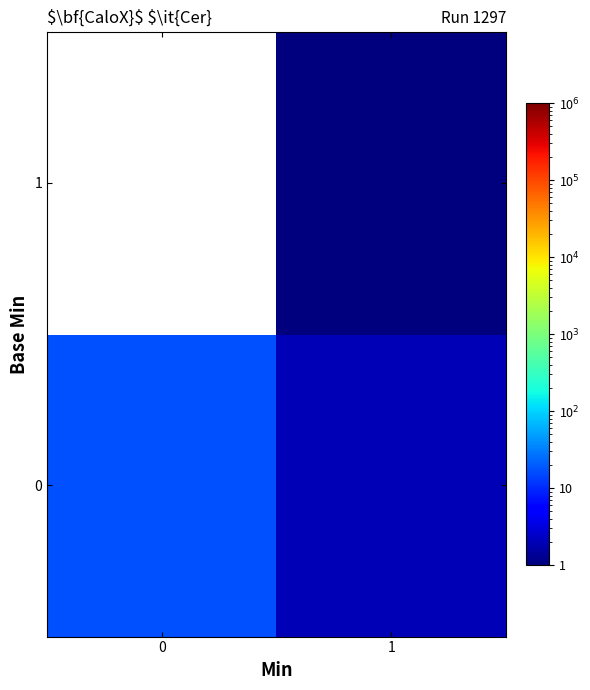

What is the sum of all 0 values?

19.0